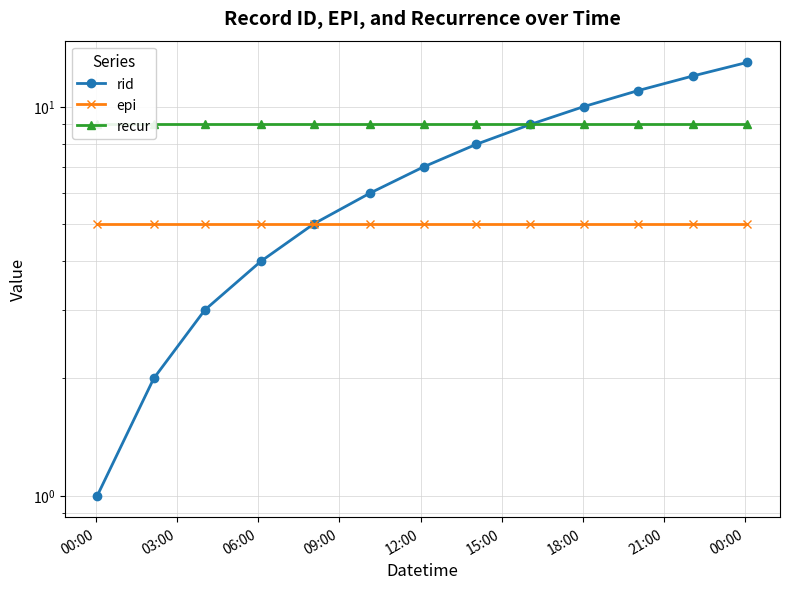

True or false: rid has more than 1 interior local peaks.

False